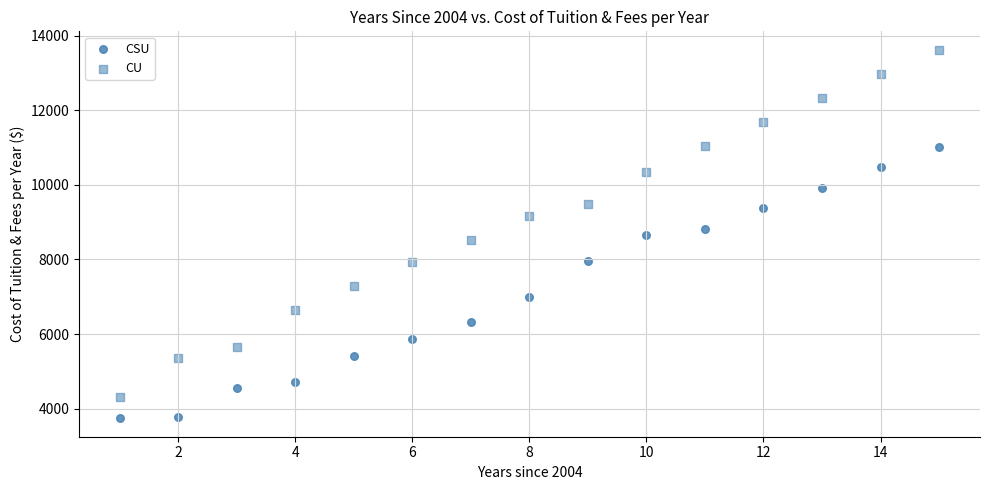

How many points are shown in the scatter plot?

30